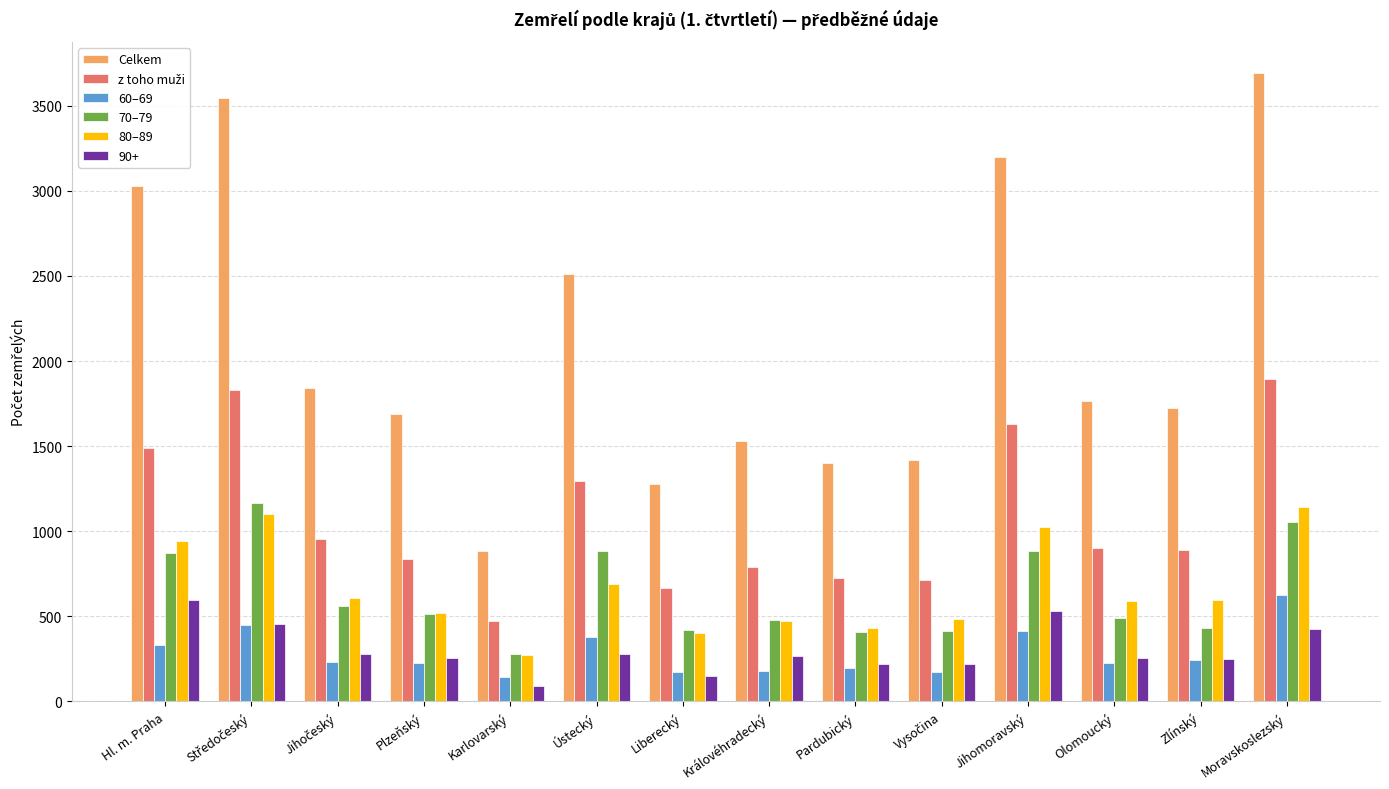

Which category has the highest value in the 60–69 series?

Moravskoslezský